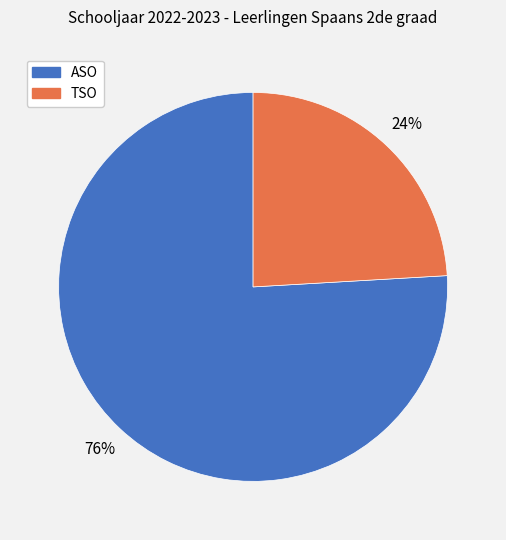

To the nearest percent, what portion does TSO represent?

24%